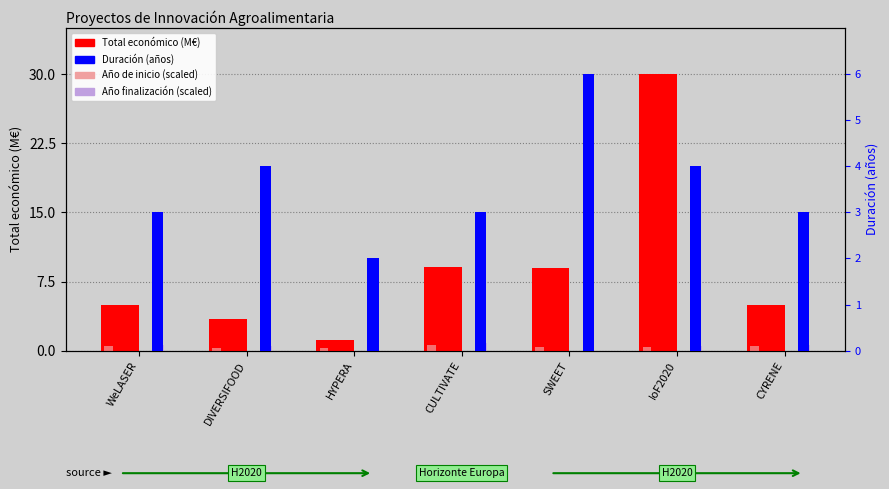

How many bars are there in each group?

2